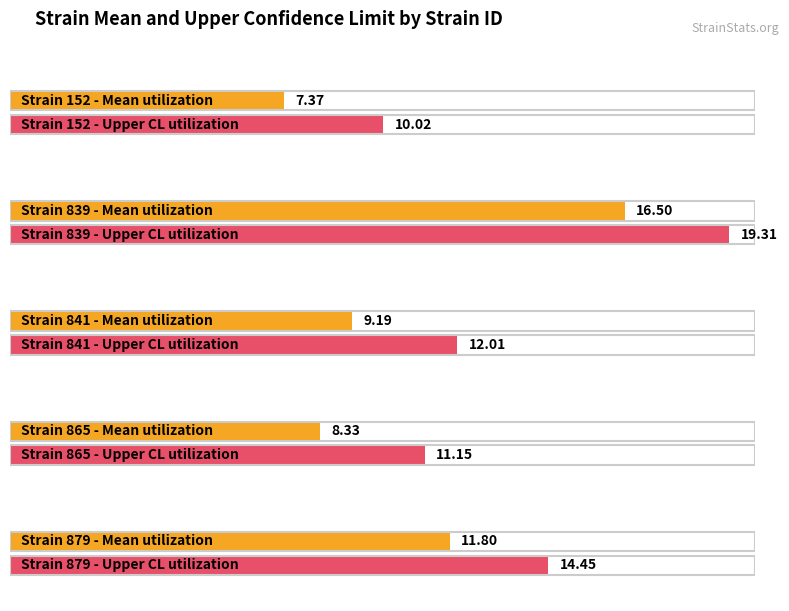

True or false: mean has a value of 7.2 at 879.

False